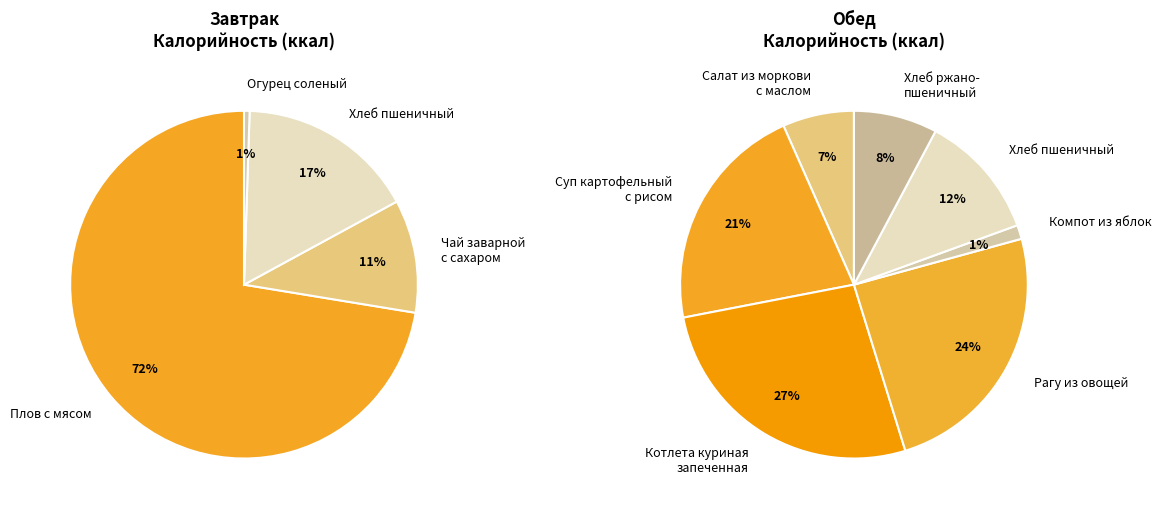

True or false: Компот из яблок accounts for 1% of the total.

True